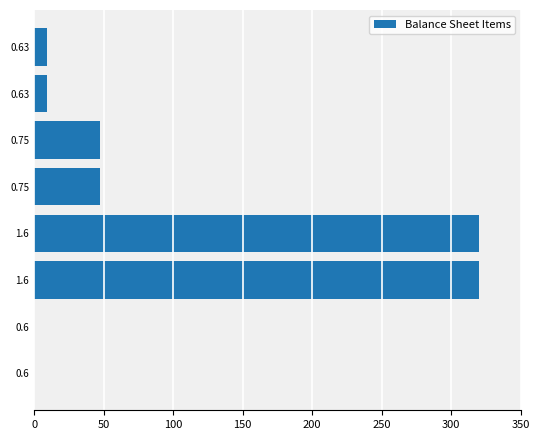

How many categories are shown in the chart?

8